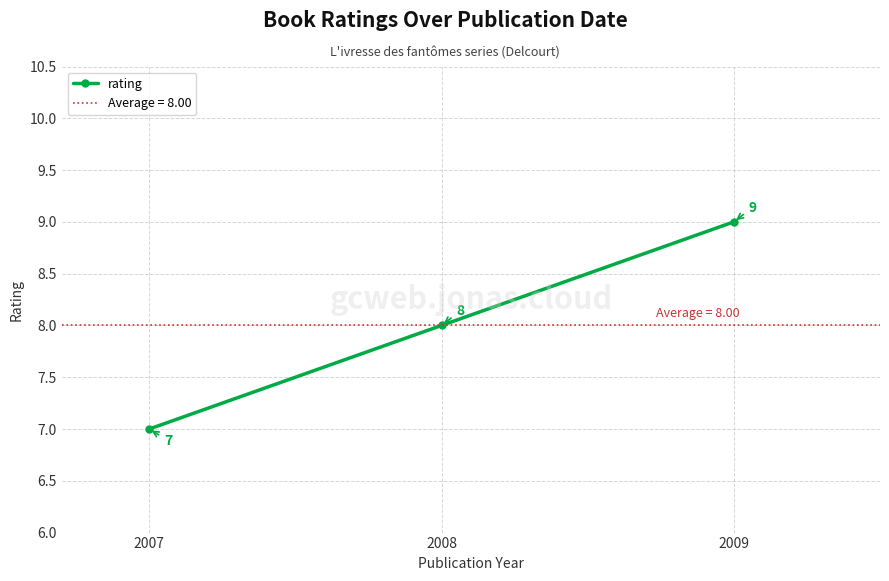

Reading left to right, extract all data points from this chart.

7	8	9